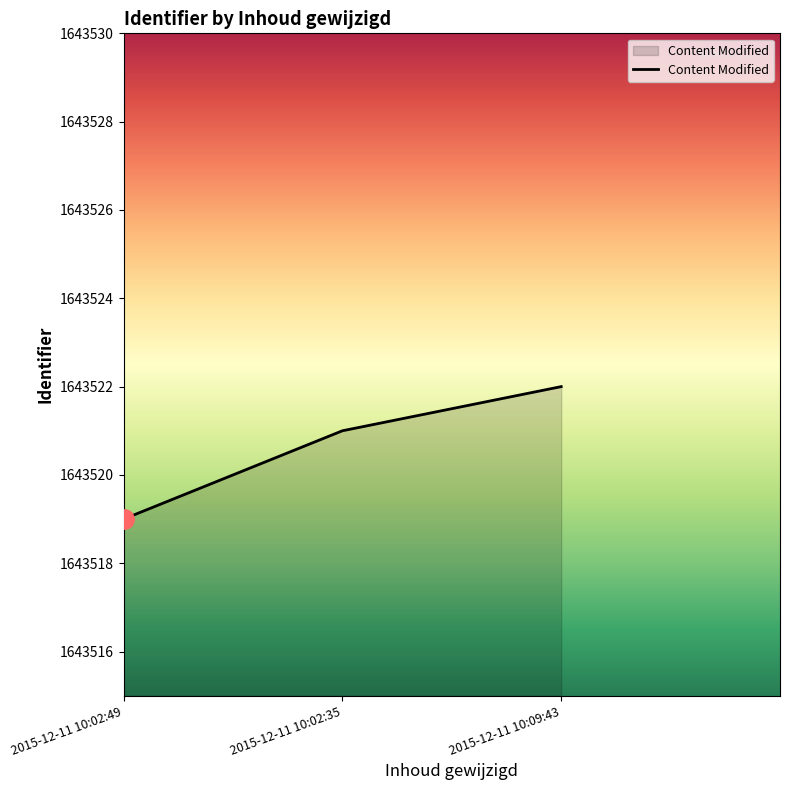

The value at 2015-12-11 10:02:35 is 742536. True or false?

False